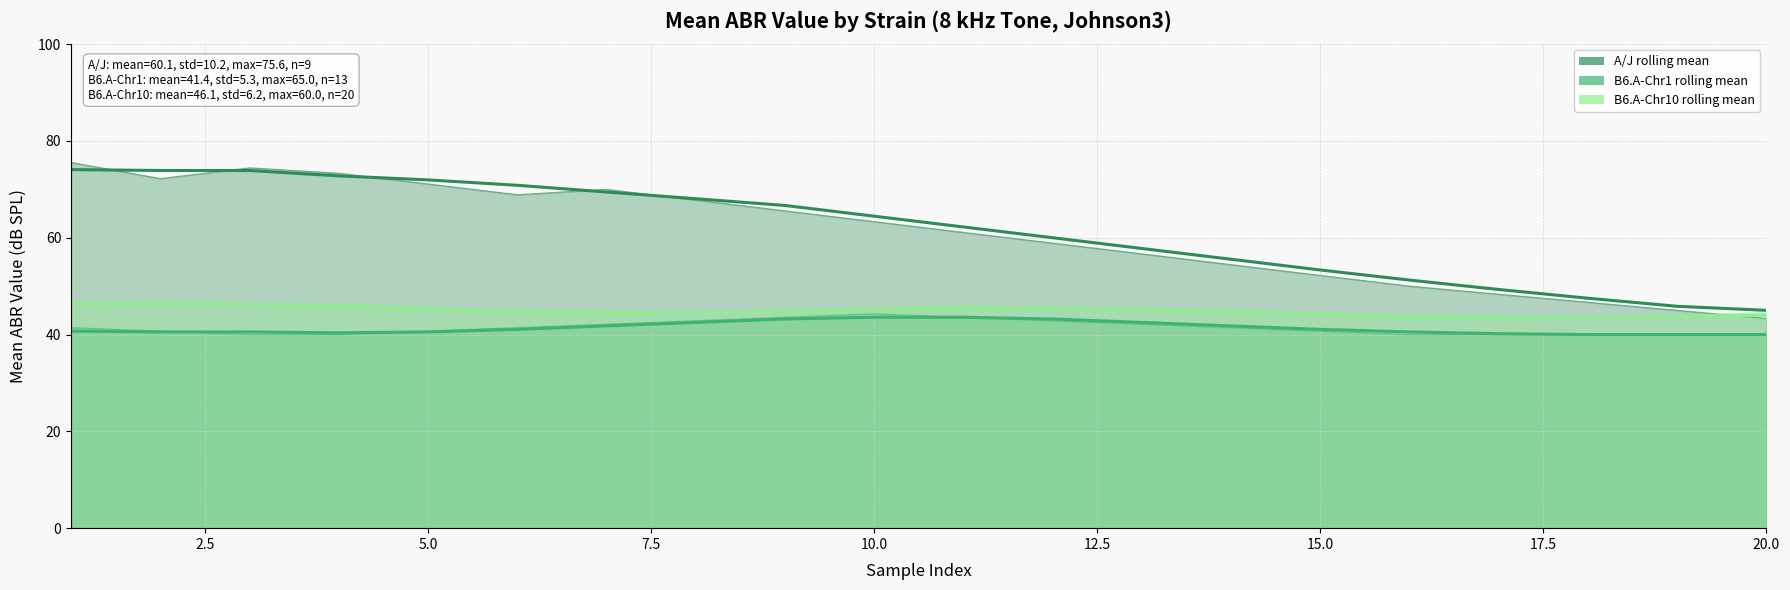

True or false: B6.A-Chr1 rolling mean has a value of 21.6 at 12.5.

False